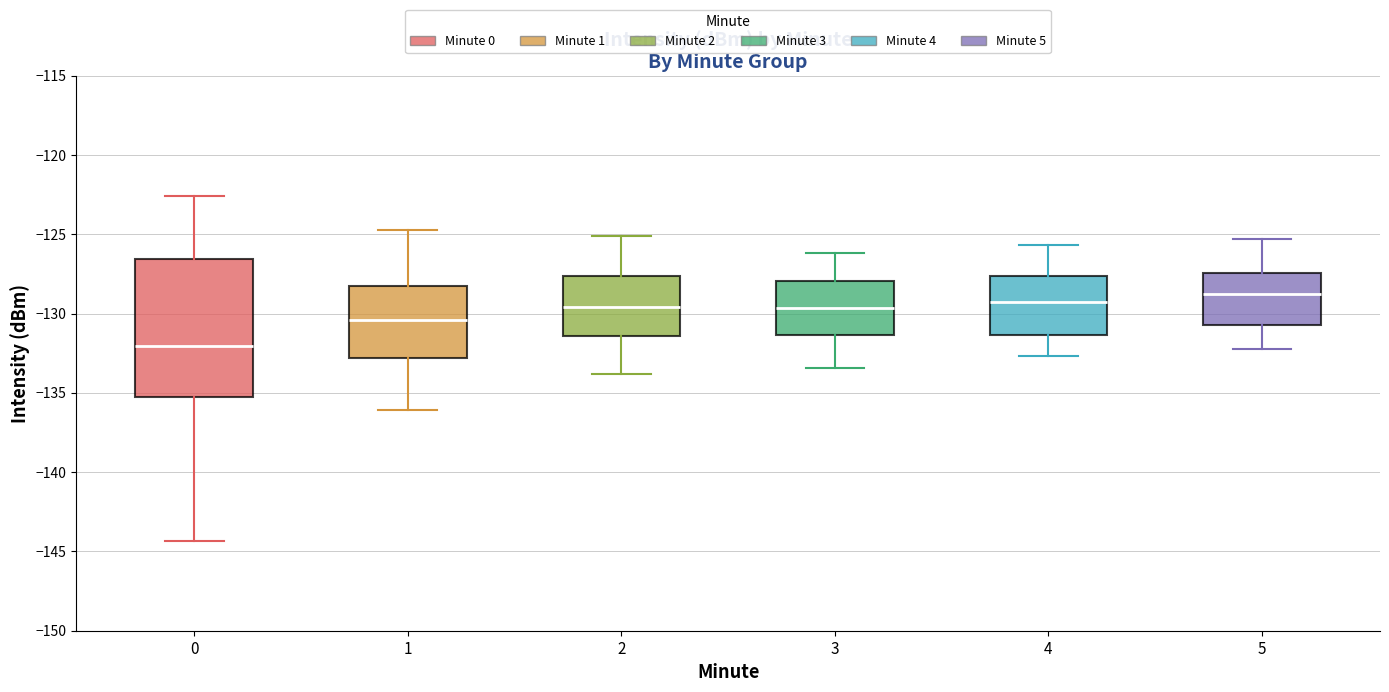

Reading left to right, transcribe this box plot: for each box, give where its median line is, the range the box spans, and where its two whiskers end, as read against the y-axis. The values are not printed on the chart, so give them approximately, as read against the axis.

0: median -132.0, box -135.5 to -126.5, whiskers -144.5 to -122.5
1: median -130.5, box -133.0 to -128.5, whiskers -136.0 to -124.5
2: median -129.5, box -131.5 to -127.5, whiskers -134.0 to -125.0
3: median -129.5, box -131.5 to -128.0, whiskers -133.5 to -126.0
4: median -129.0, box -131.5 to -127.5, whiskers -132.5 to -125.5
5: median -128.5, box -130.5 to -127.5, whiskers -132.0 to -125.5